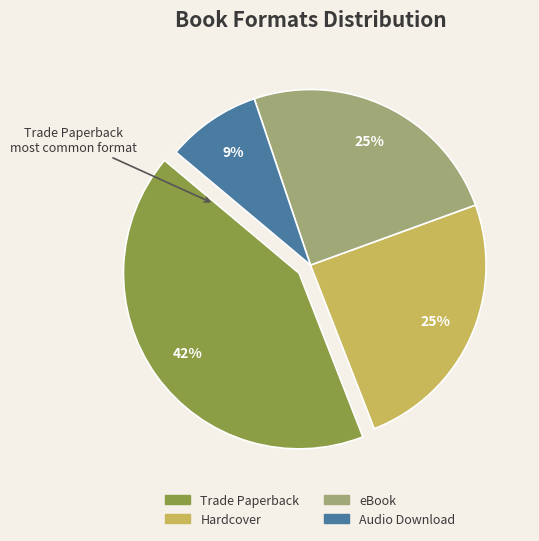

Is Trade Paperback the majority of the pie?

No